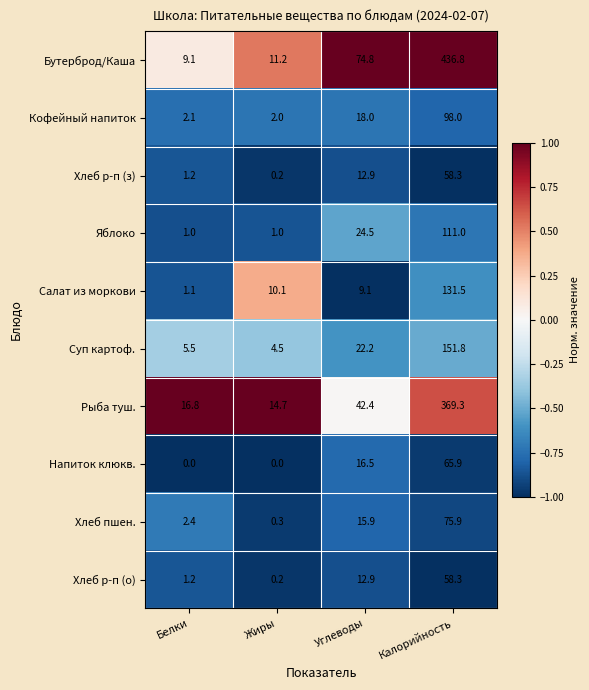

Which series has the largest total across all categories?

Бутерброд/Каша